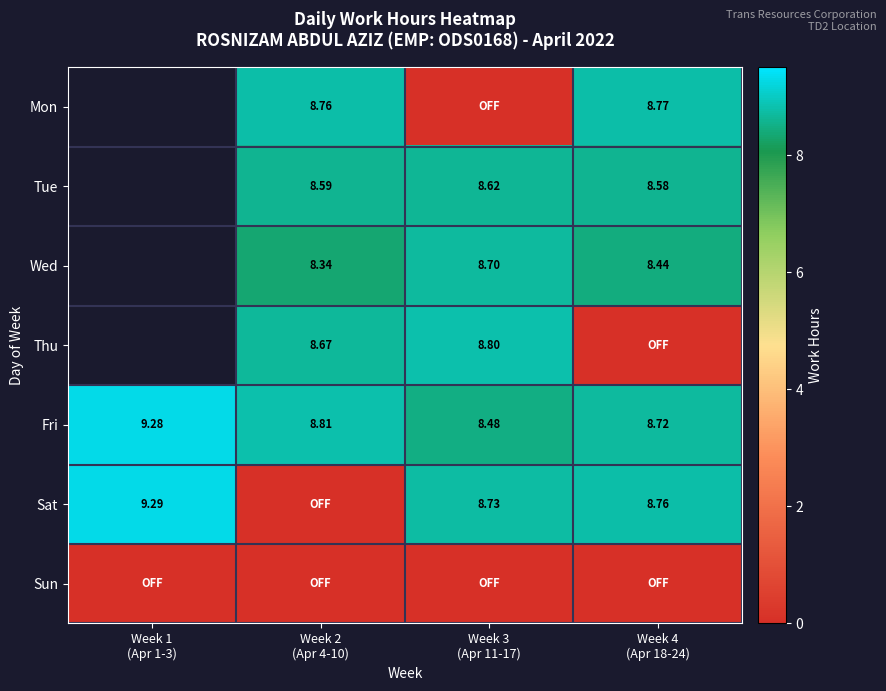

How many data points does each series have?

4